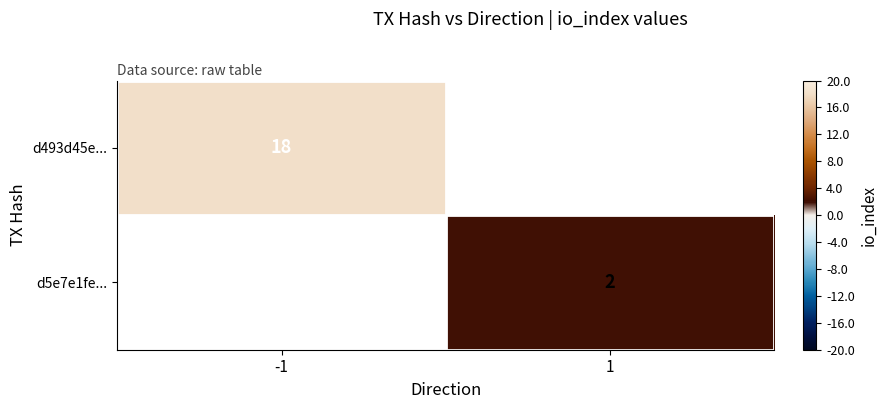

The d493d45e... series shows 18 at -1. True or false?

True